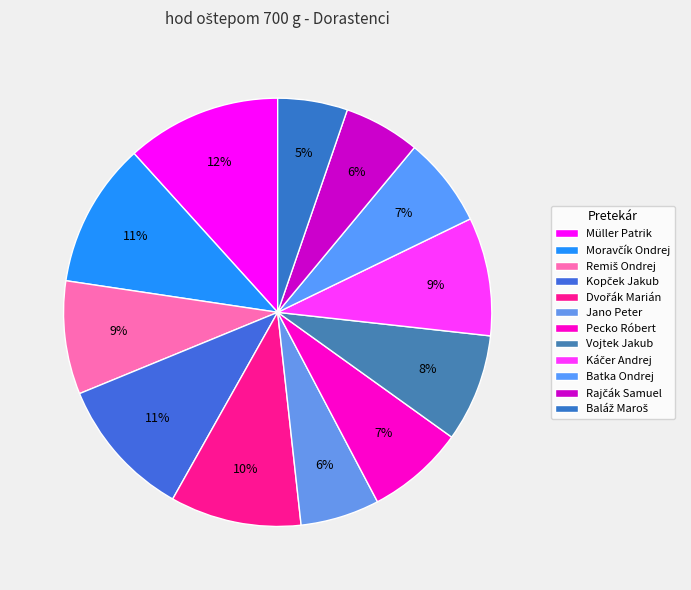

What is the change in value from Kopček Jakub to Káčer Andrej?

-6.7